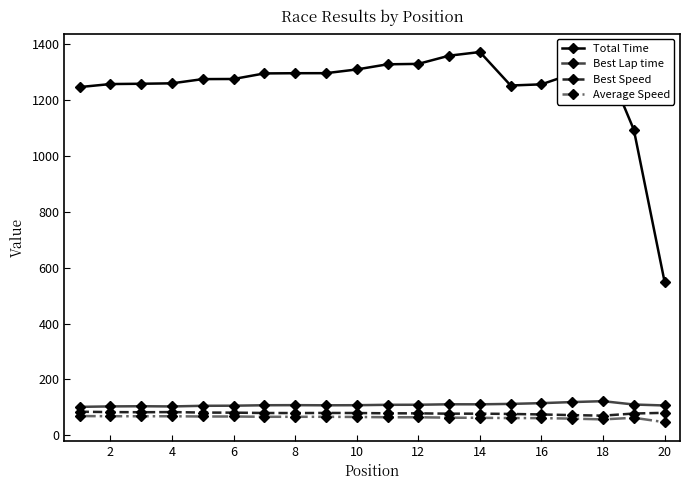

True or false: Best Lap time has more than 2 points higher than both neighbors.

True